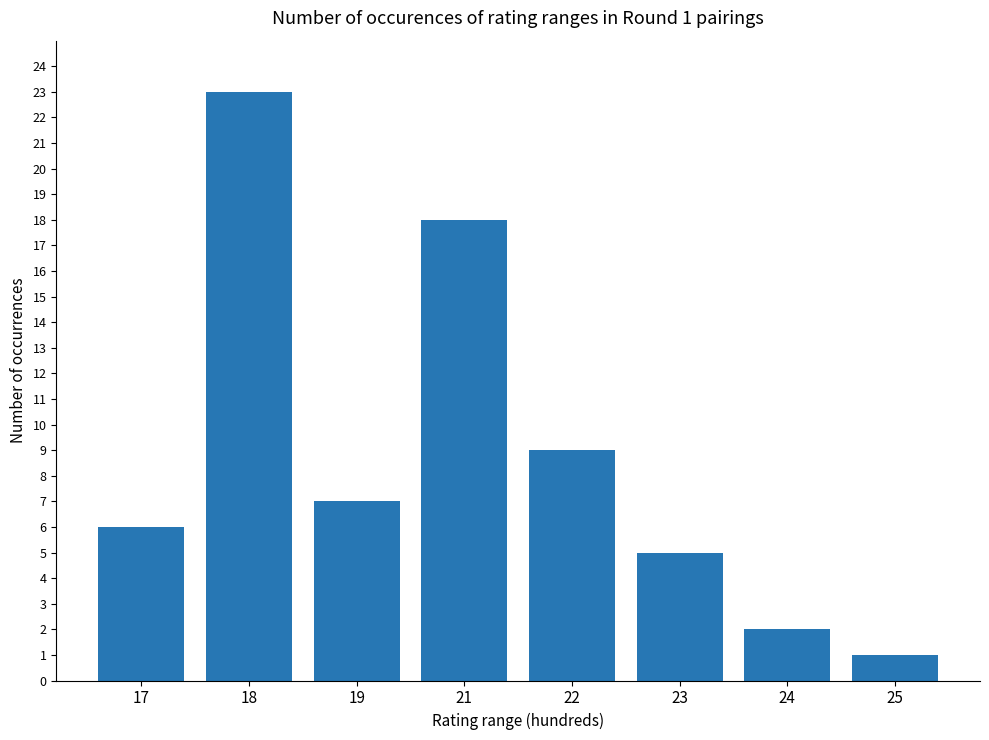

What is the value of the 4th bar from the left?

18